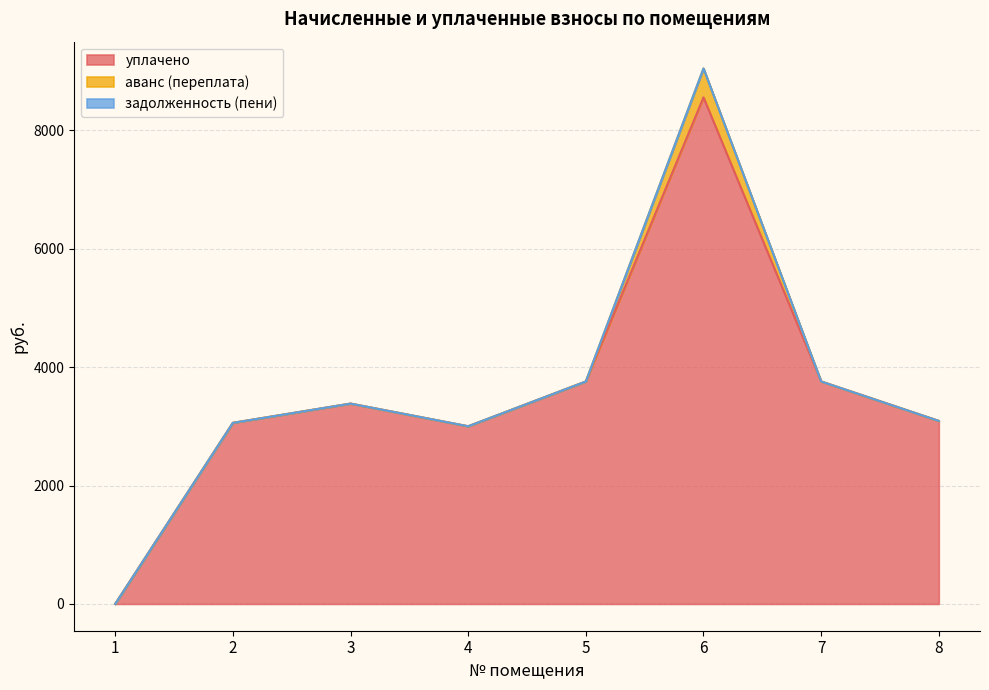

How many values in уплачено are above zero?

7